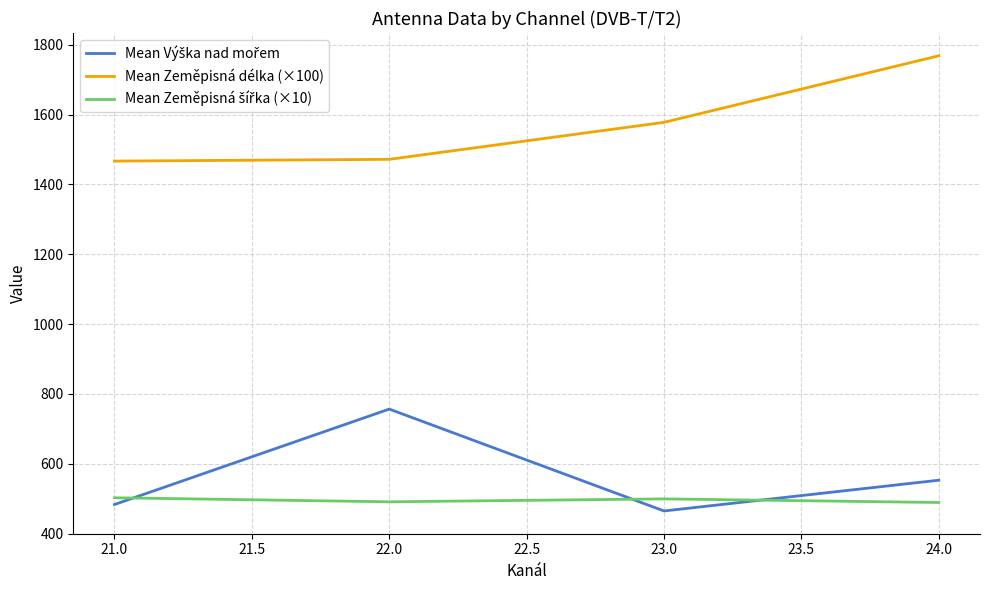

What is the difference between the highest and lowest values at 23.0?

1112.7